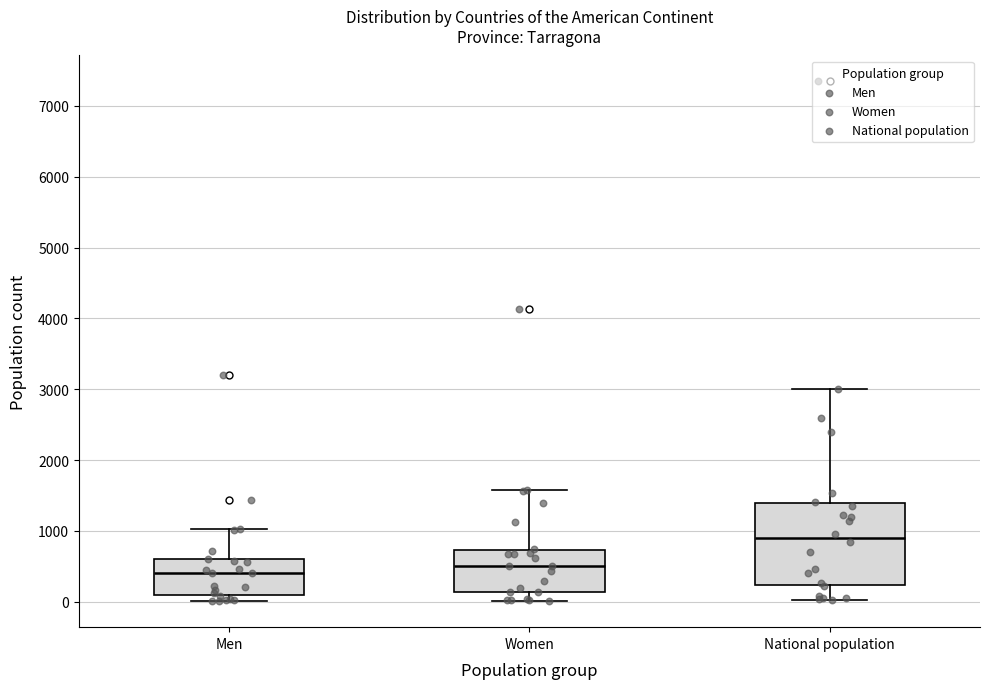

Comparing the boxes themselves (not the whiskers), which one is the tallest?

National population